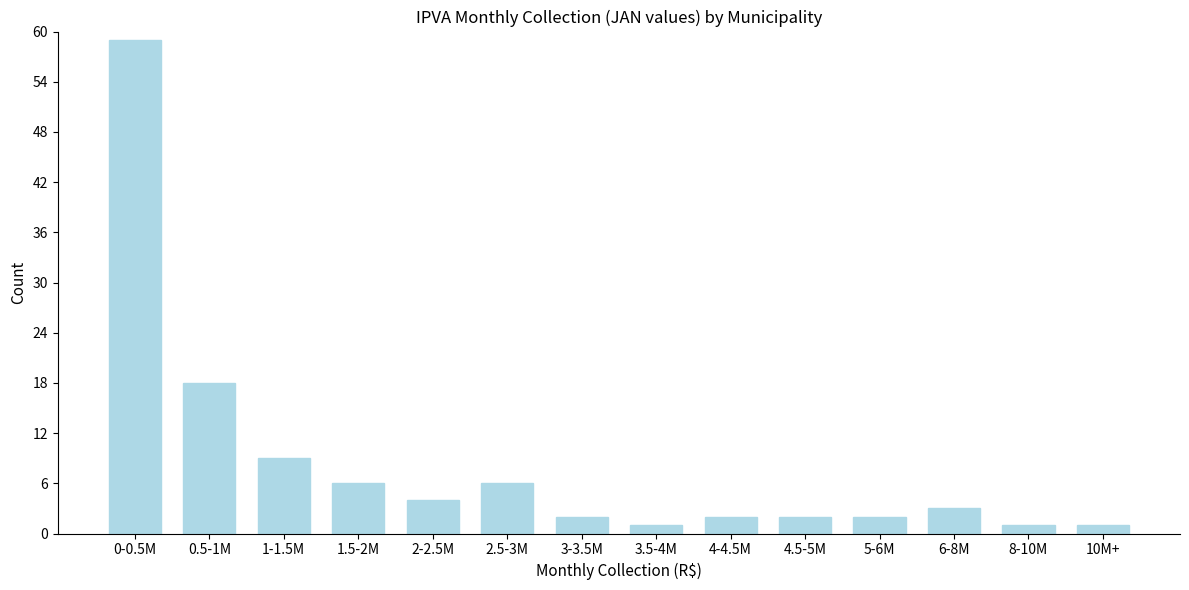

Reading left to right, extract all data points from this chart.

59	18	9	6	4	6	2	1	2	2	2	3	1	1